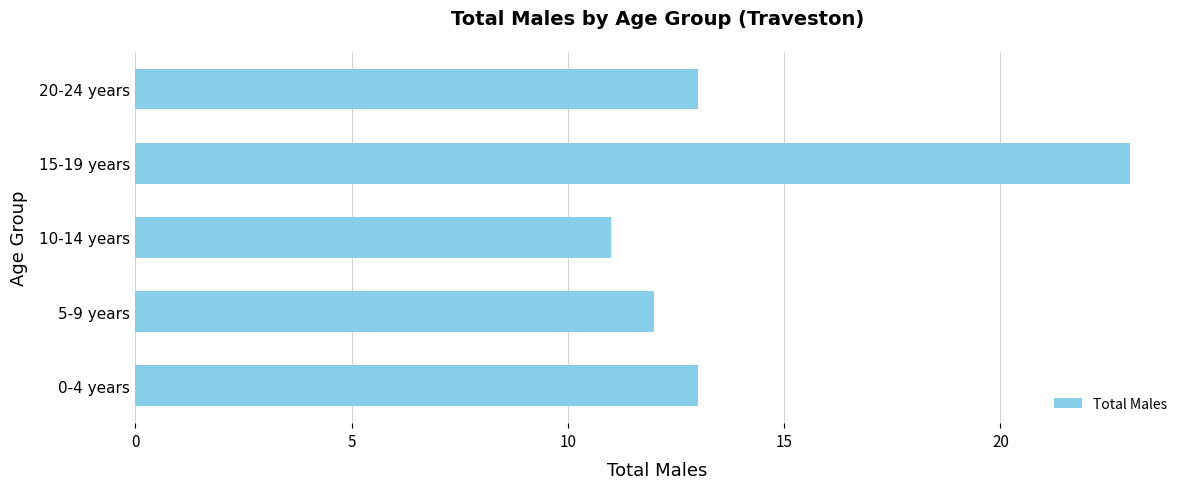

Approximately how many times larger is the value at 15-19 years compared to 10-14 years?

2.1